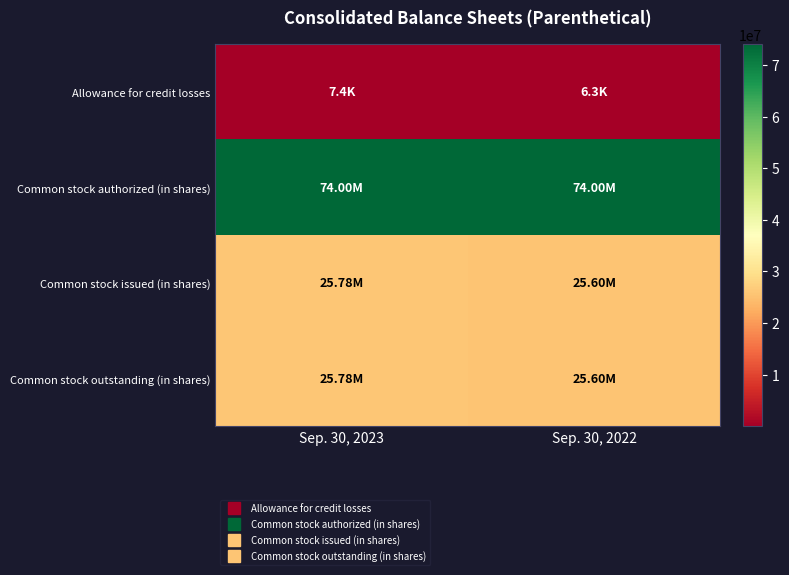

How many categories are shown in the chart?

2